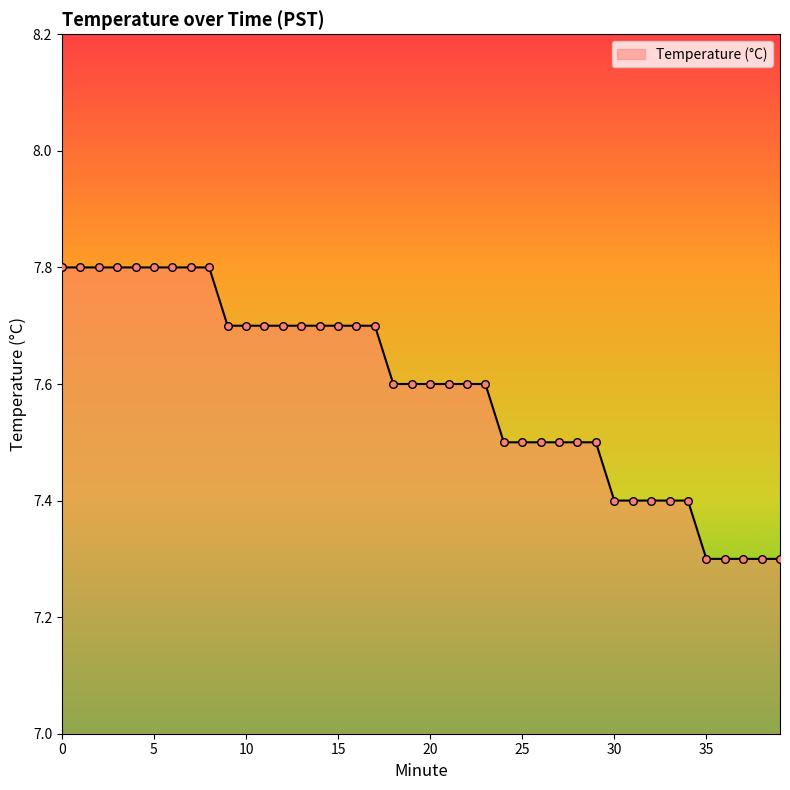

What is the minimum value shown in the chart?

7.3